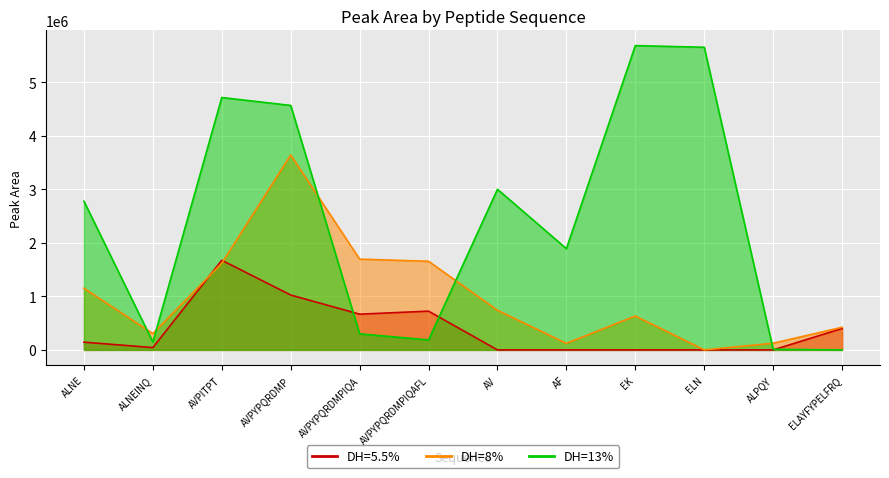

List the series in order of their overall mean, highest first.

DH=13%, DH=8%, DH=5.5%